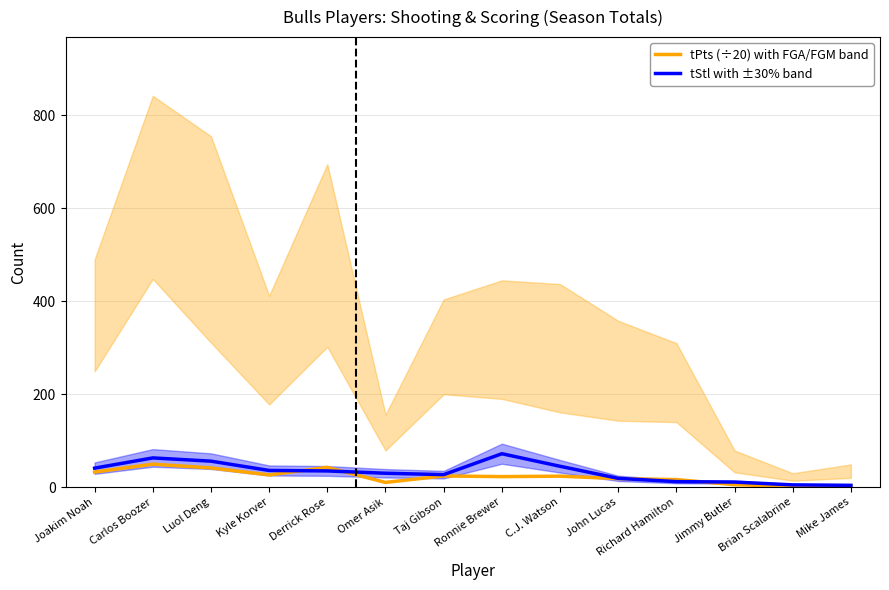

What is the minimum value shown in the chart?

1.6